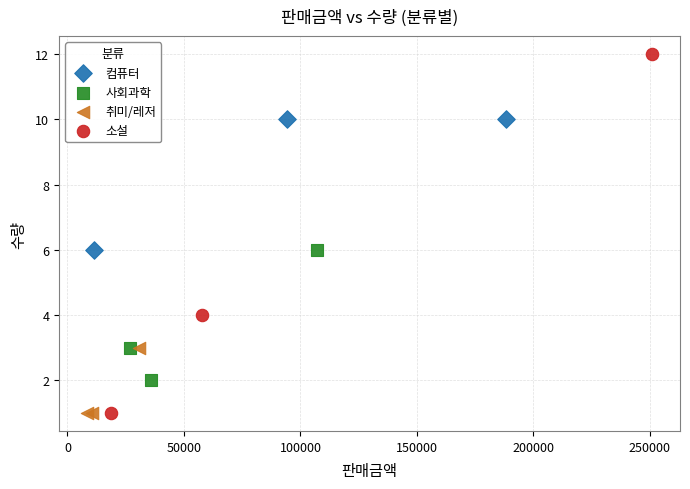

Which series contains the highest Y value?

소설